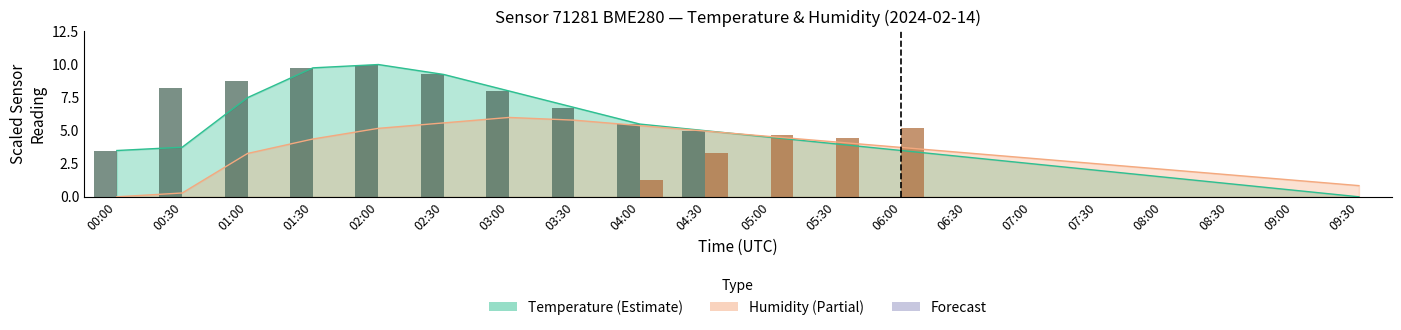

True or false: humidity (obs) has a value of 0.0 at 00:30.

True